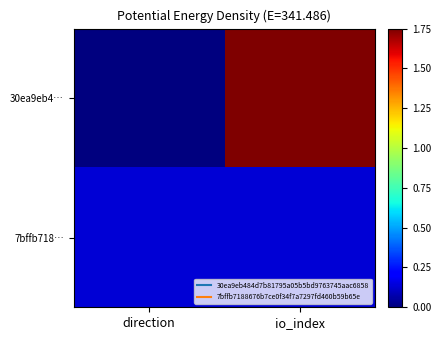

Which series has the widest spread of values?

30ea9eb4…